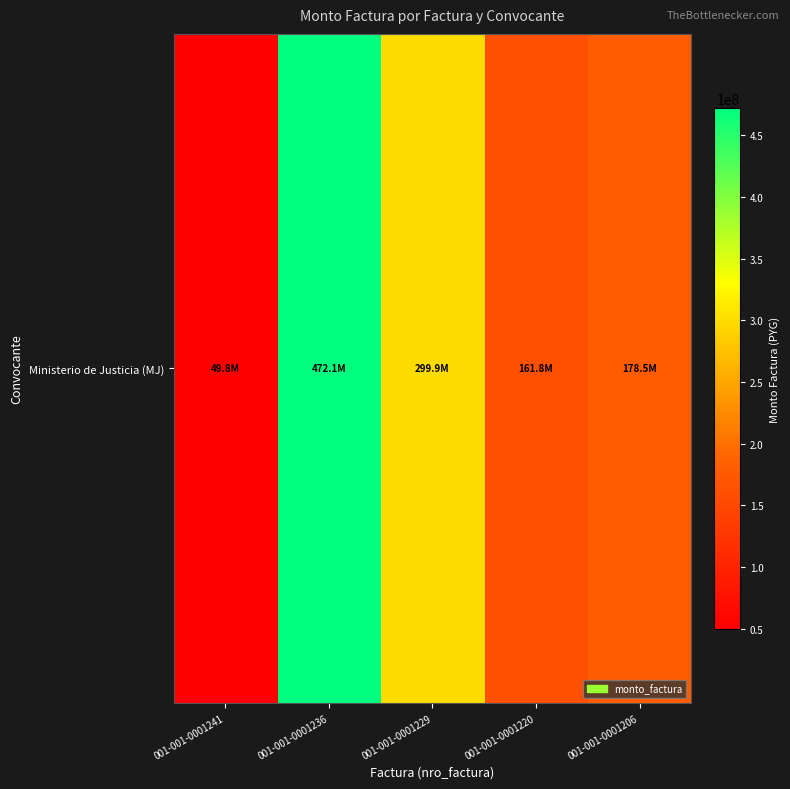

List the labels in order of value, smallest first.

001-001-0001241, 001-001-0001220, 001-001-0001206, 001-001-0001229, 001-001-0001236